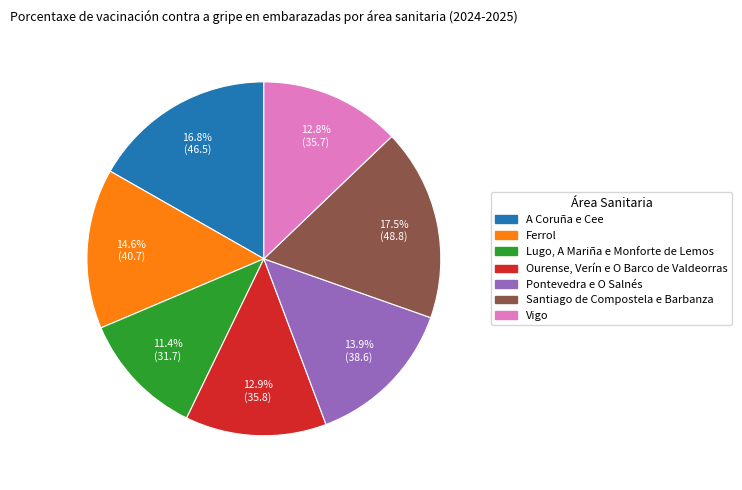

Combined, do A Coruña e Cee and Vigo account for over 50%?

No